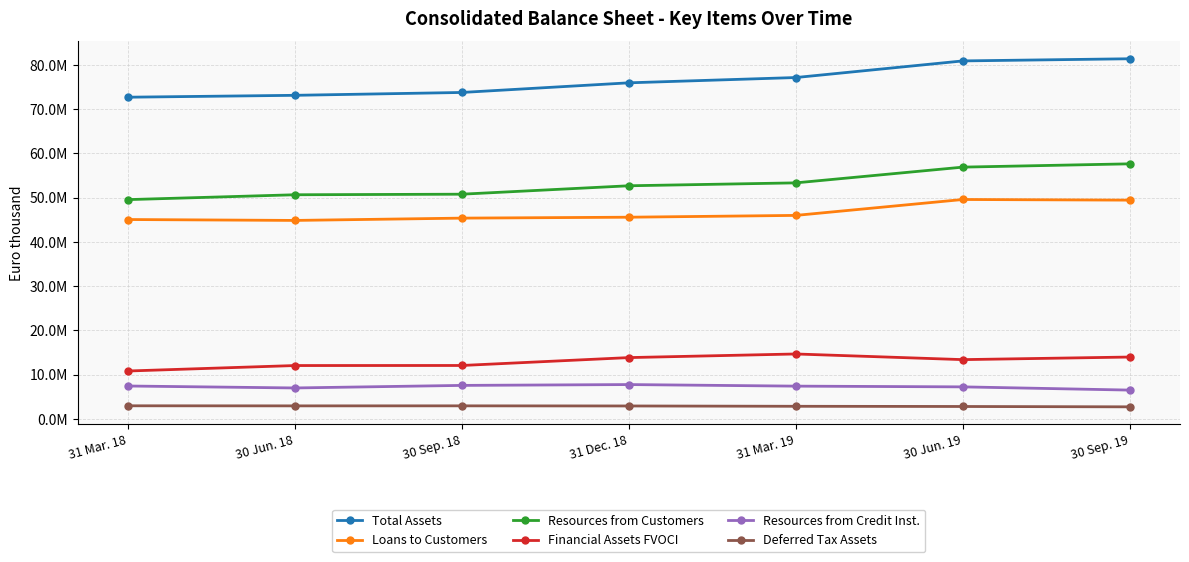

Reading left to right, transcribe all the data shown in this chart.

Total Assets: 72673921	73100159	73744606	75923049	77118347	80873238	81359123
Loans to Customers: 45039858	44834920	45355357	45560926	45971778	49564362	49418839
Resources from Customers: 49535101	50633675	50760519	52664687	53321647	56877433	57621785
Financial Assets FVOCI: 10814387	12049794	12063815	13845625	14663562	13385951	13972254
Resources from Credit Inst.: 7427084	6985804	7563524	7752796	7397468	7231450	6502817
Deferred Tax Assets: 2956937	2938089	2945304	2916630	2844563	2798682	2720442